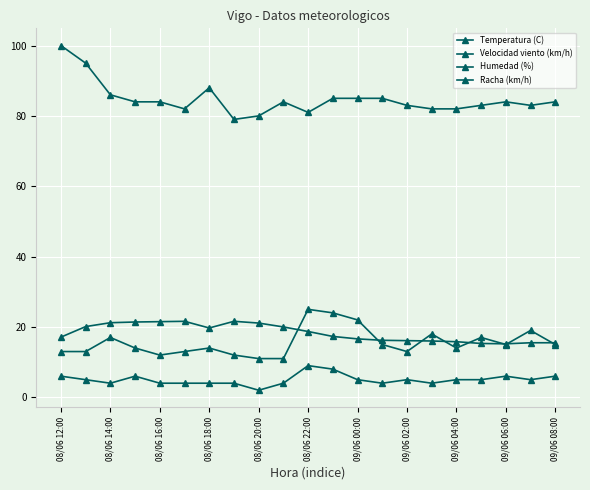

How many interior local valleys does the Temperatura (C) series have?

2